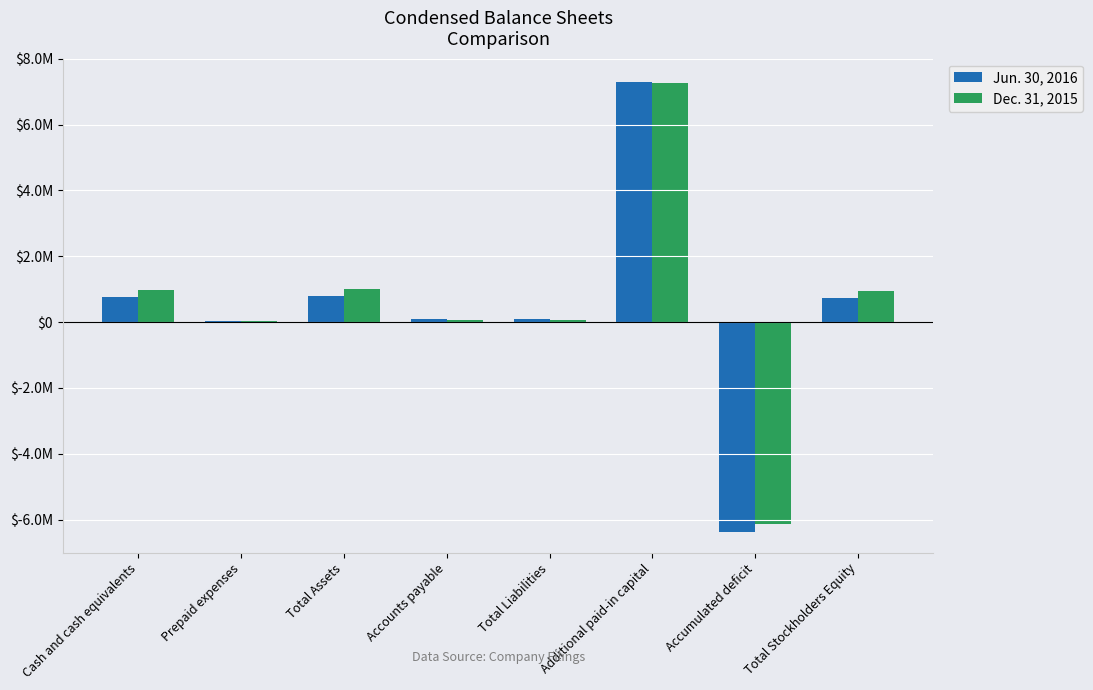

Which category has the lowest value across all series?

Accumulated deficit